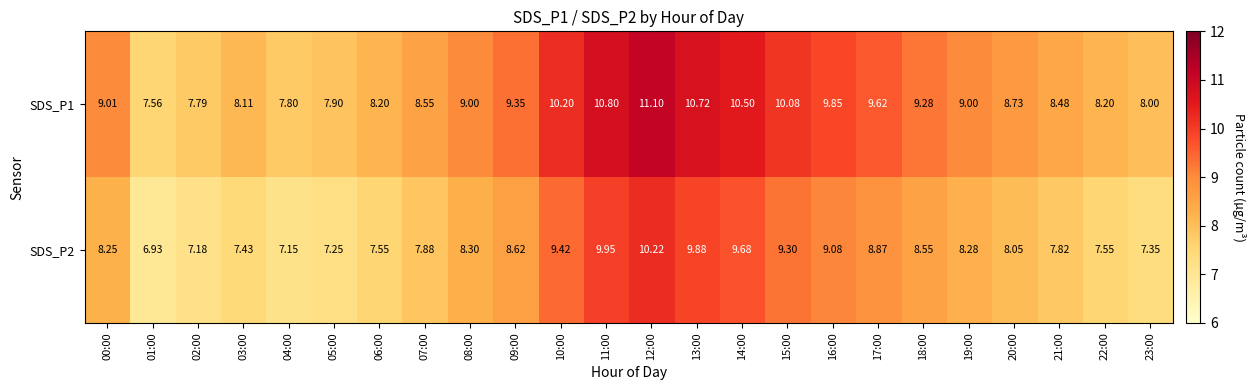

Is the value of SDS_P1 at 16:00 greater than the value of SDS_P2 at 00:00?

Yes